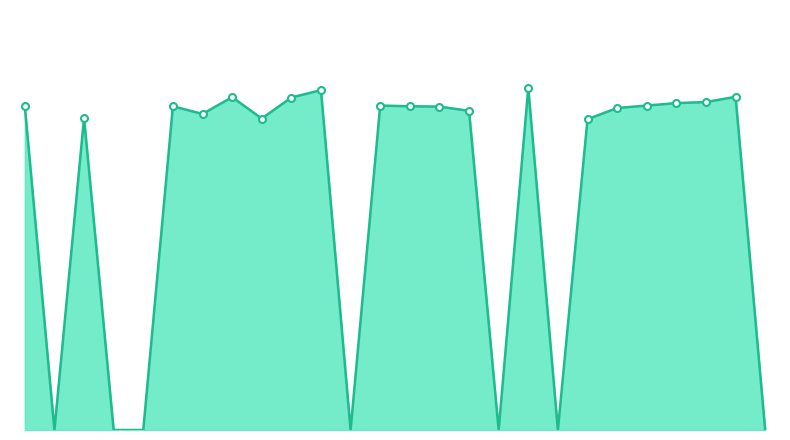

What is the maximum value shown in the chart?

9.8